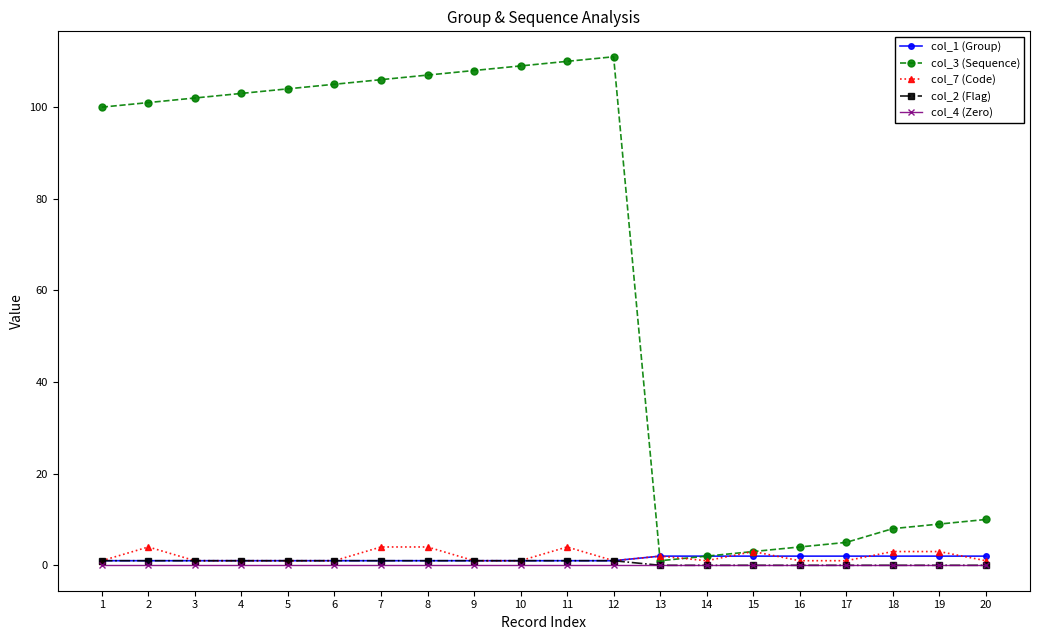

Does the chart have visible grid lines?

No